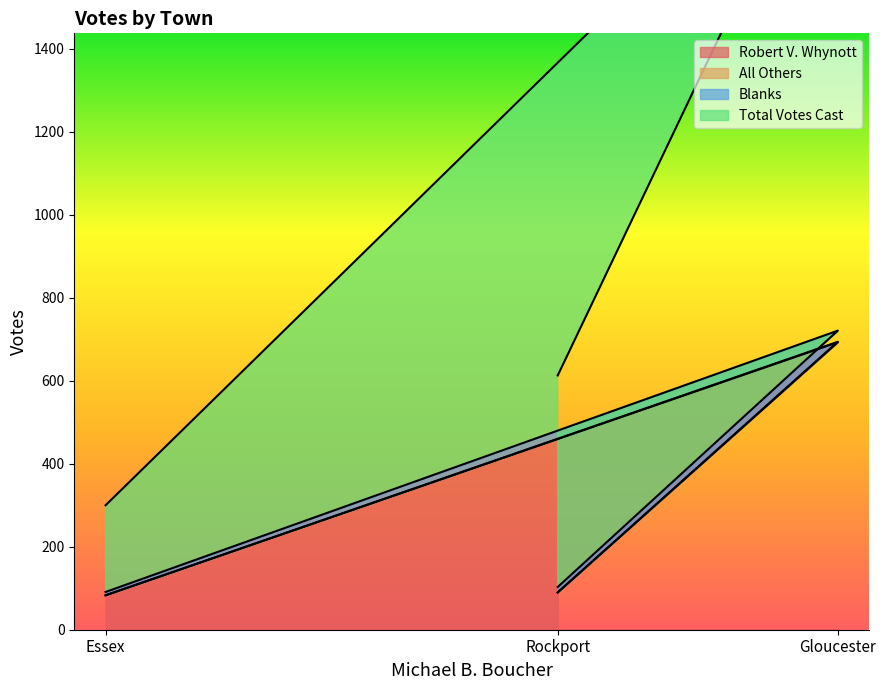

What is the minimum value shown in the chart?

83